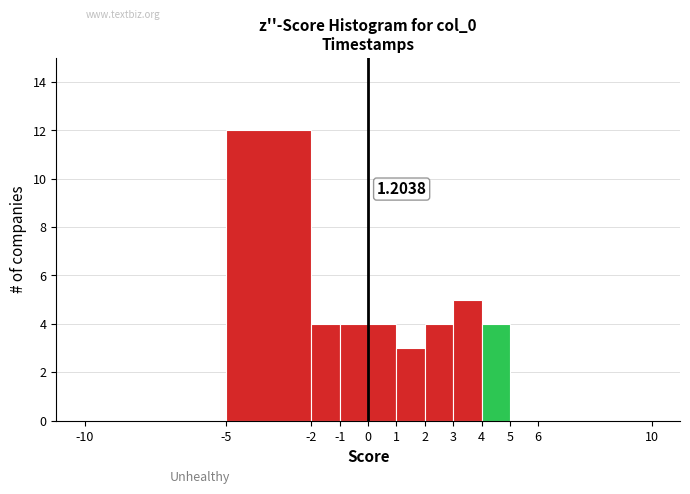

Which range on the x-axis has the tallest bar?

-5 to -2